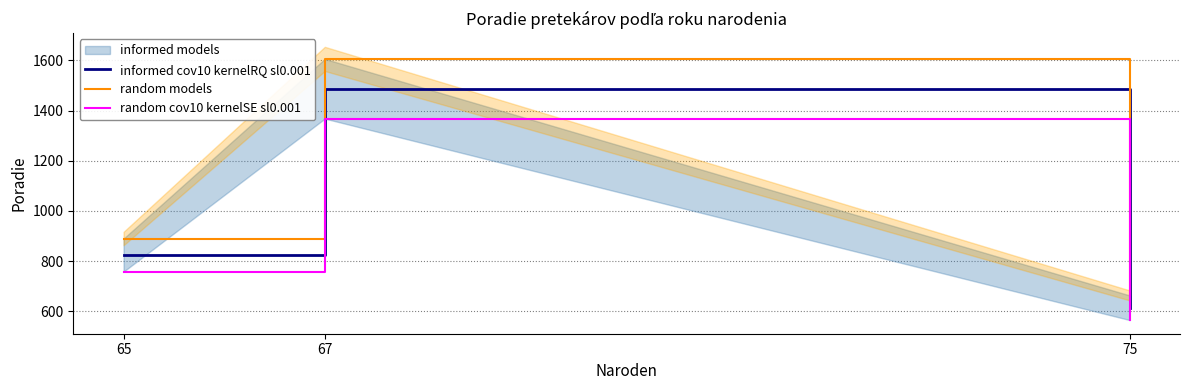

Reading right to left, list all the values displayed in this chart.

informed cov10 kernelRQ sl0.001: 75=614.0	67=1487.0	65=824.0
random models: 75=663.1	67=1606.0	65=889.9
random cov10 kernelSE sl0.001: 75=564.9	67=1368.0	65=758.1